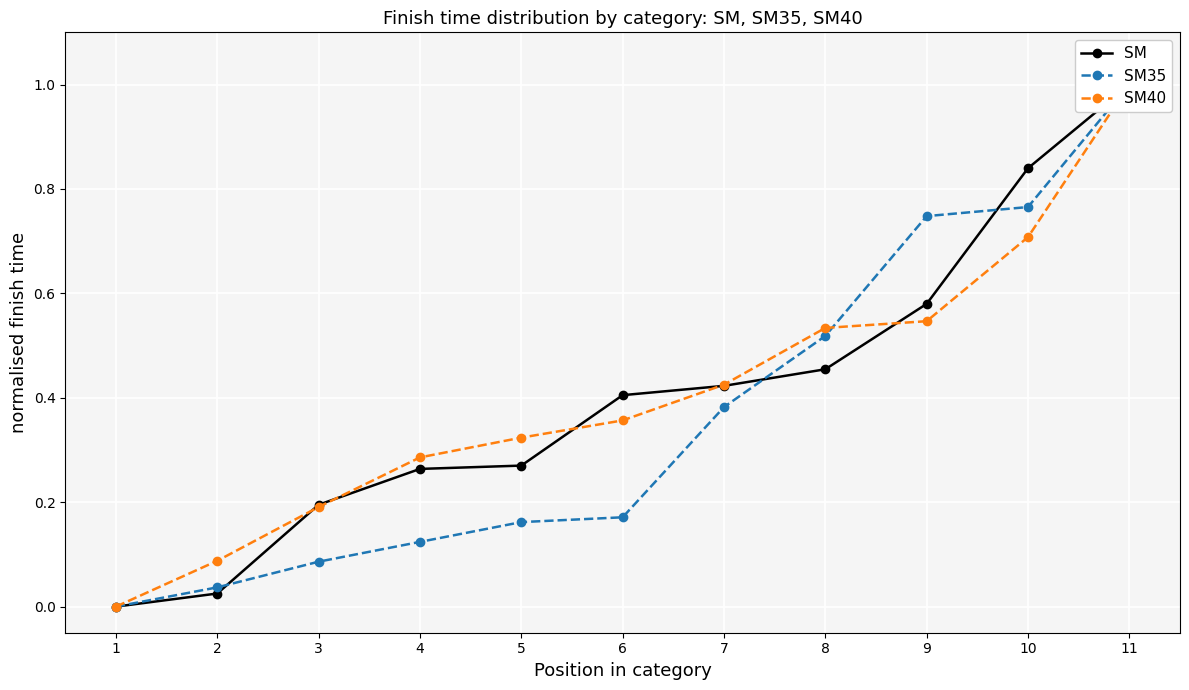

Is the value of SM at 9 greater than the value of SM40 at 4?

Yes